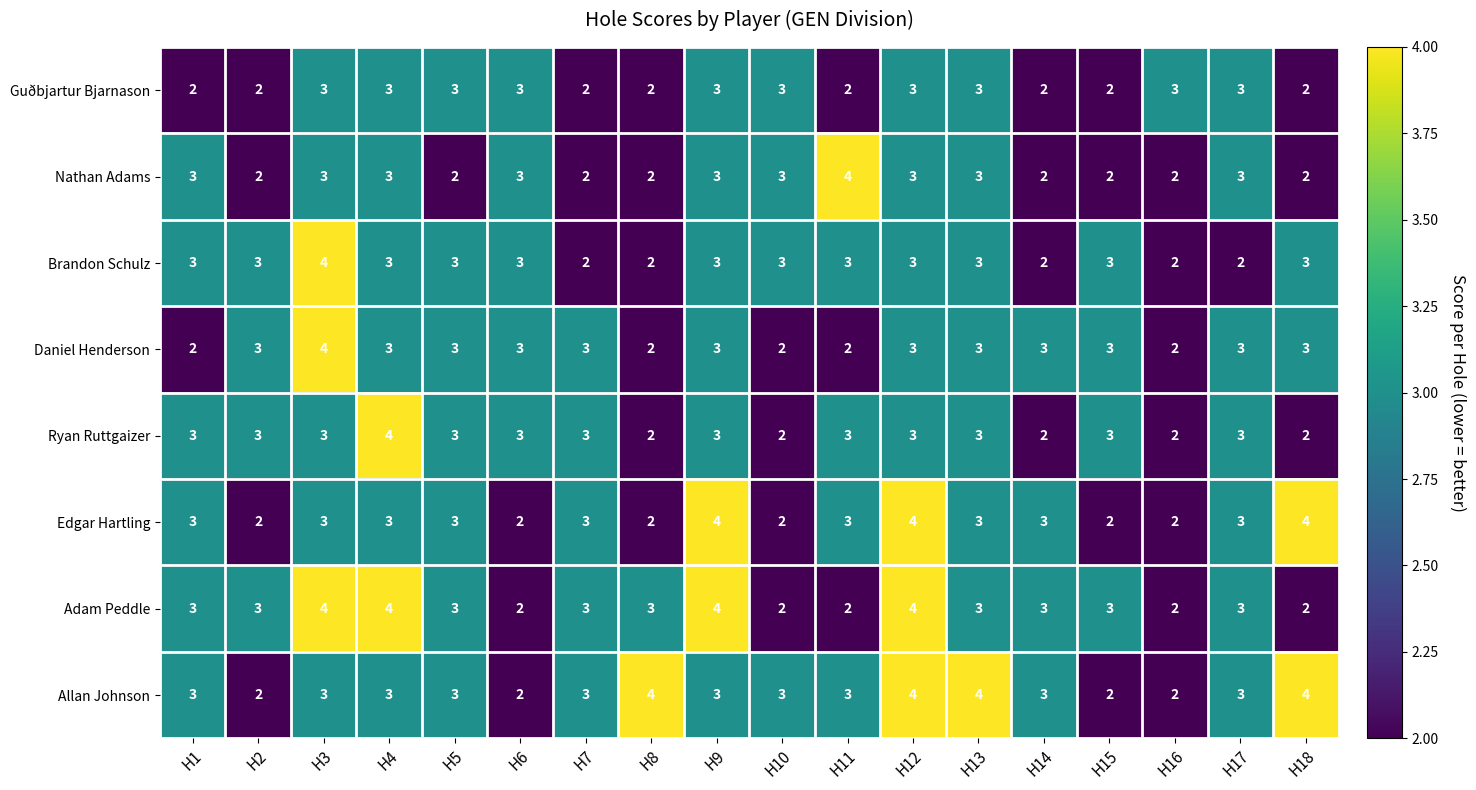

How many categories are shown in the chart?

18